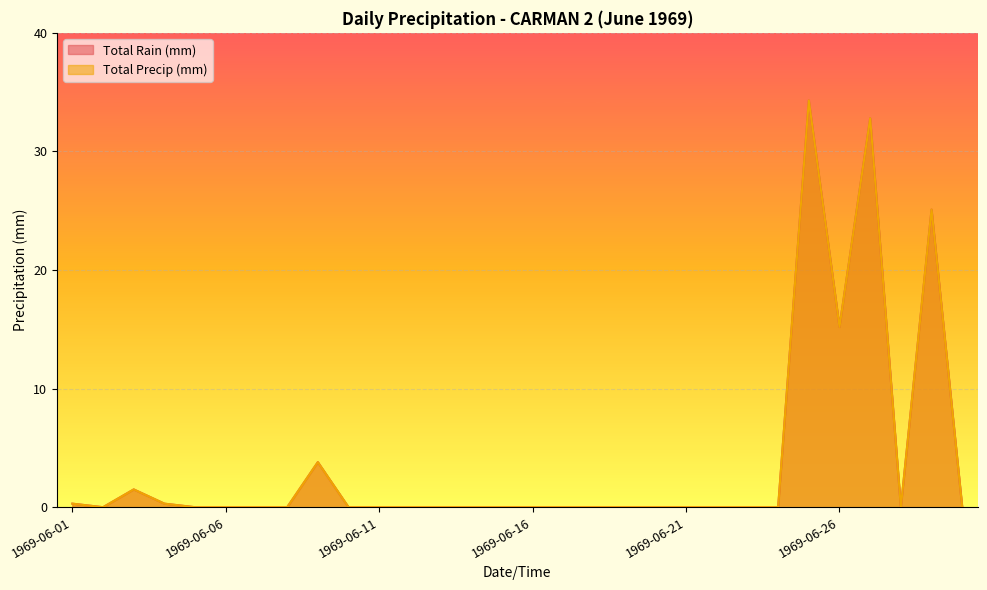

How many lines are shown in the chart?

2